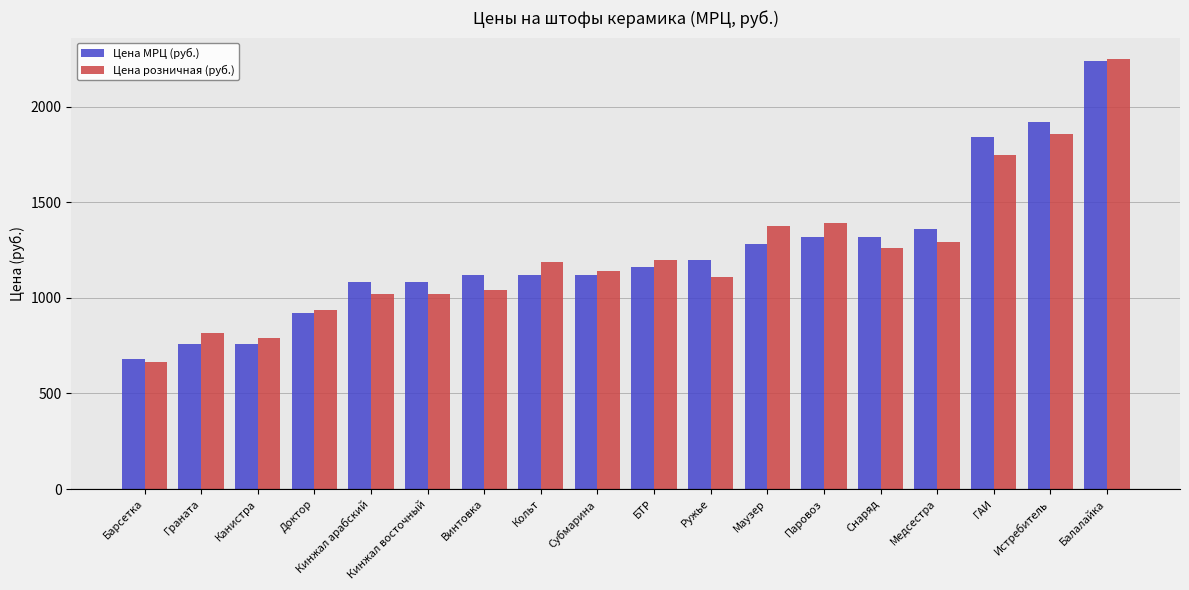

What is the greatest value displayed?

2248